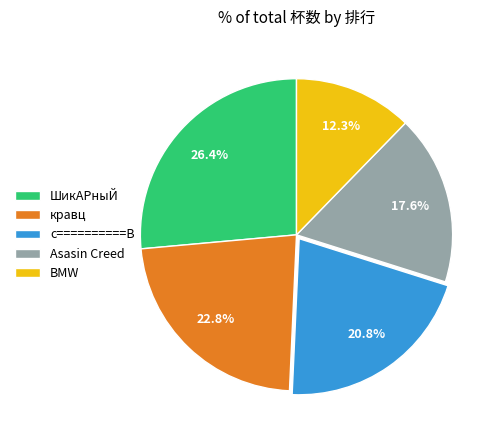

Does any single category account for the majority?

No